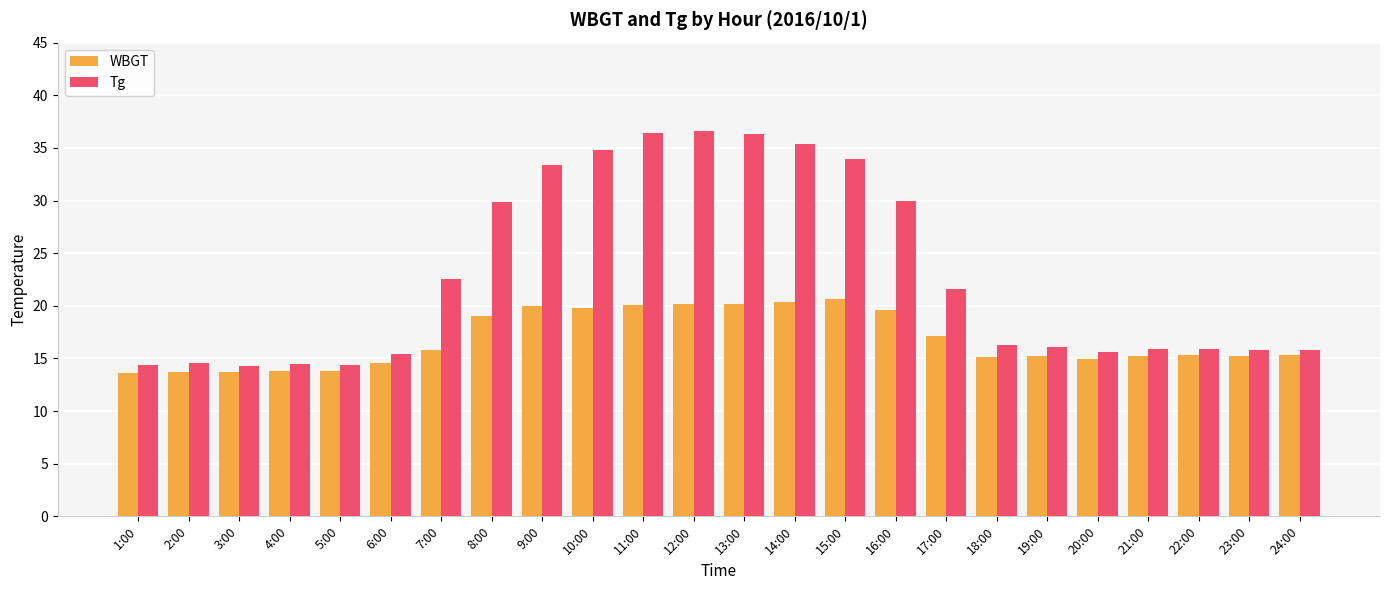

What is the maximum value for WBGT?

20.6